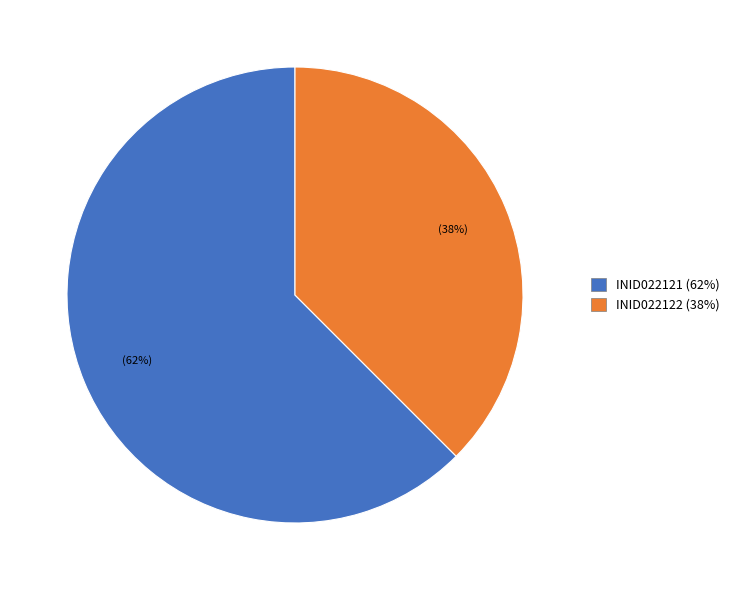

To the nearest percent, what is the combined percentage of INID022122 (38%) and INID022121 (62%)?

100%